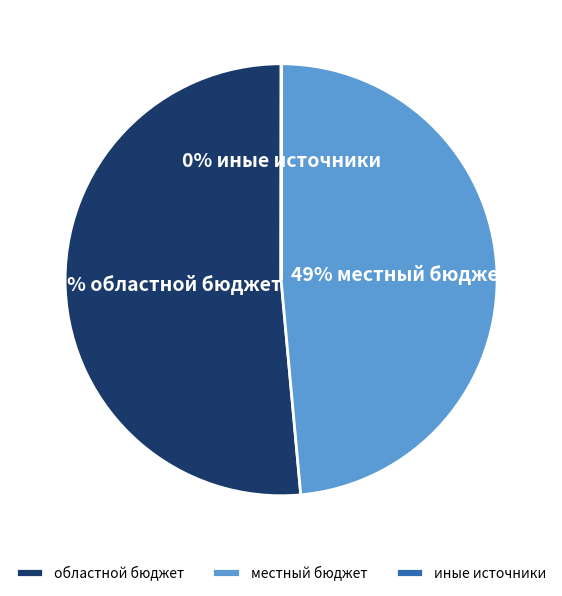

What is the largest slice in the pie chart?

областной бюджет